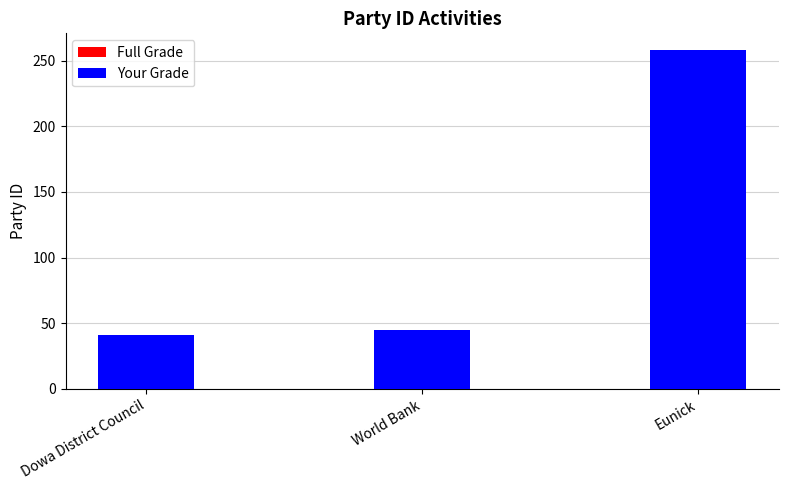

Reading left to right, list all the values displayed in this chart.

Full Grade: 41	45	258
Your Grade: 41	45	258